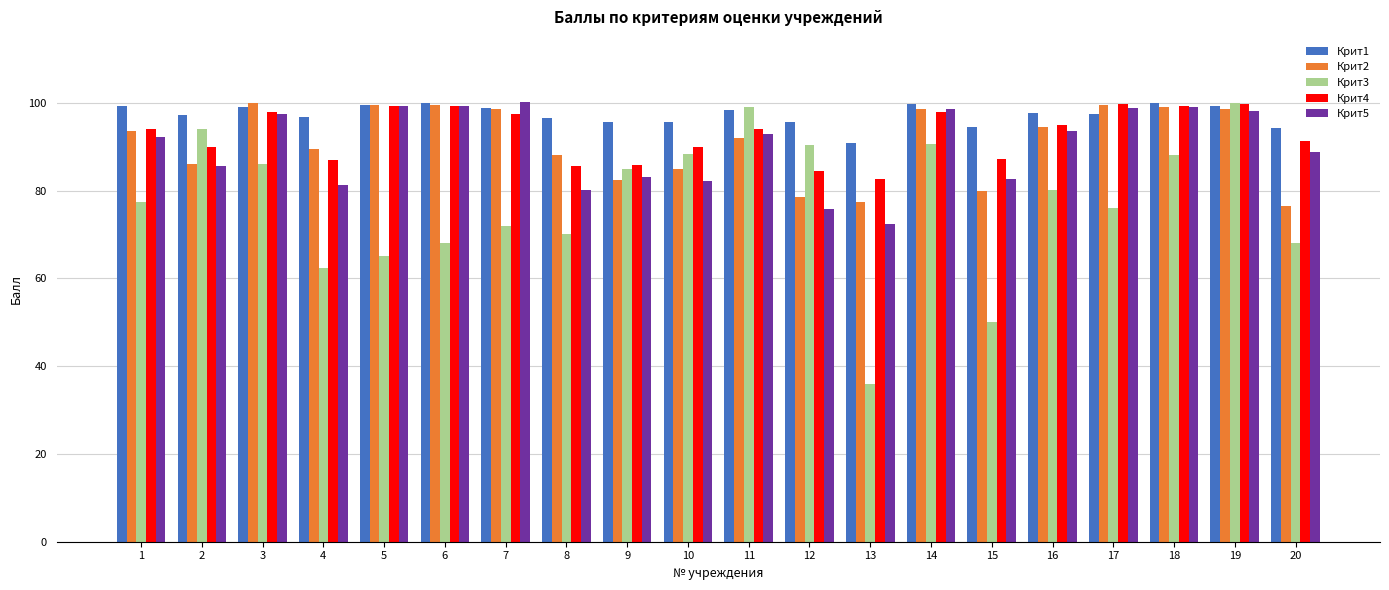

At how many categories does at least one series exceed 40?

20